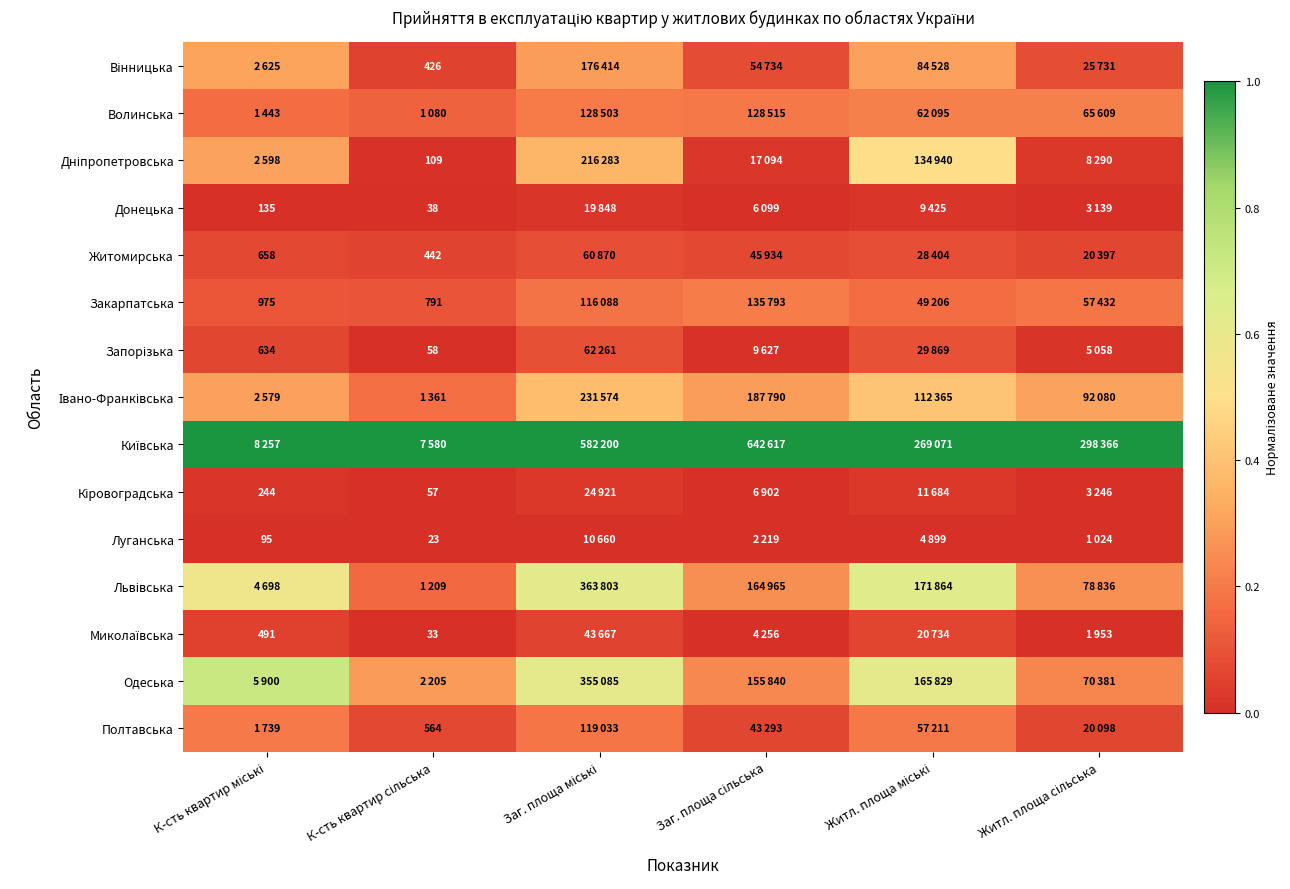

Count the number of data series in this chart.

15